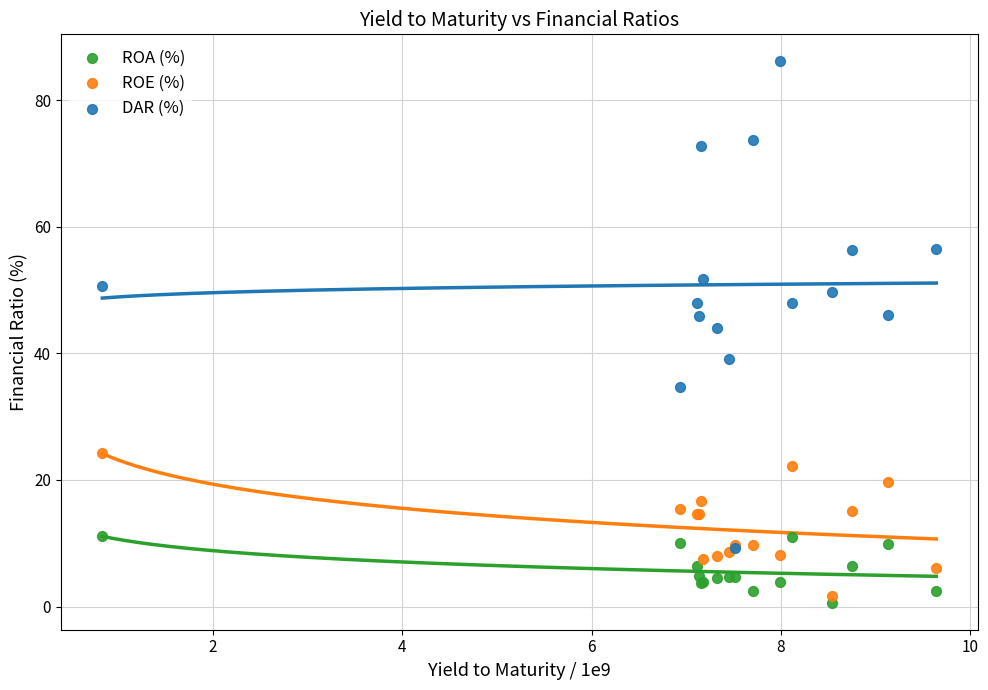

Across all series, what Y value is closest to 43?

44.0